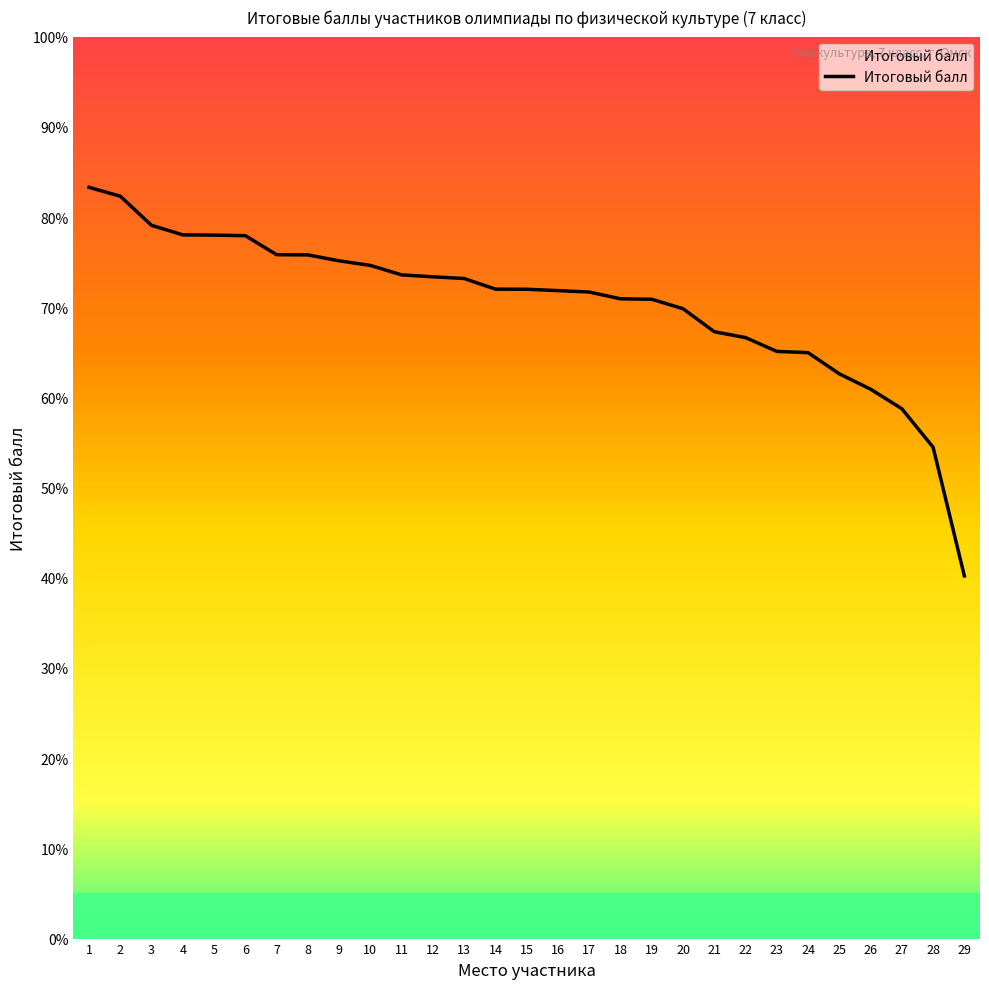

The chart shows a value of 71.8 at 16. True or false?

True